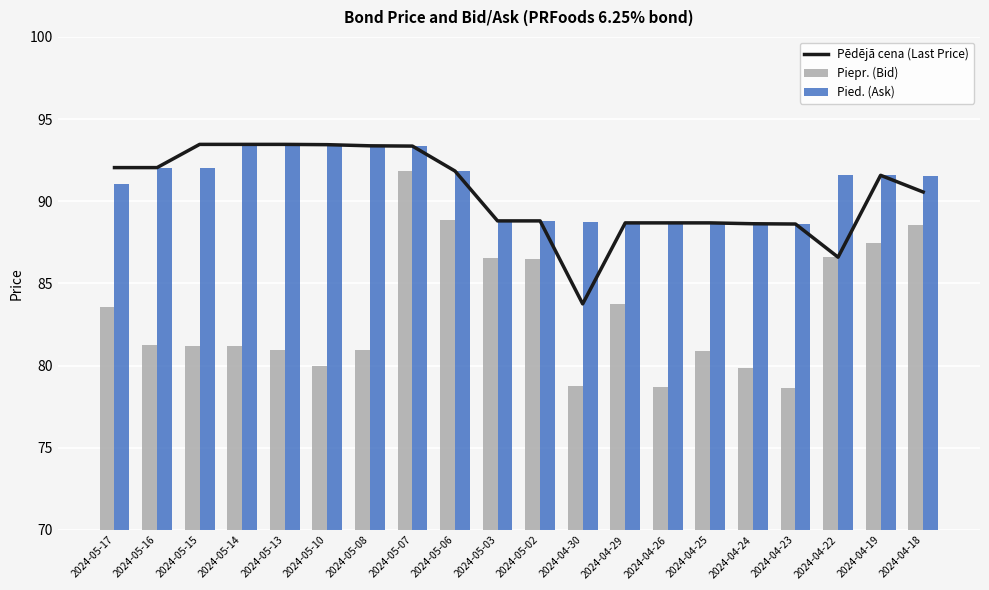

At which label does Pied. (Ask) first exceed 91?

2024-05-17